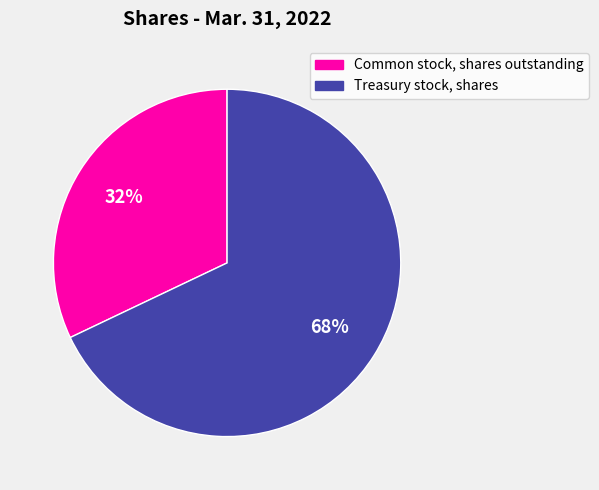

To the nearest percent, what is the combined percentage of Treasury stock, shares and Common stock, shares outstanding?

100%